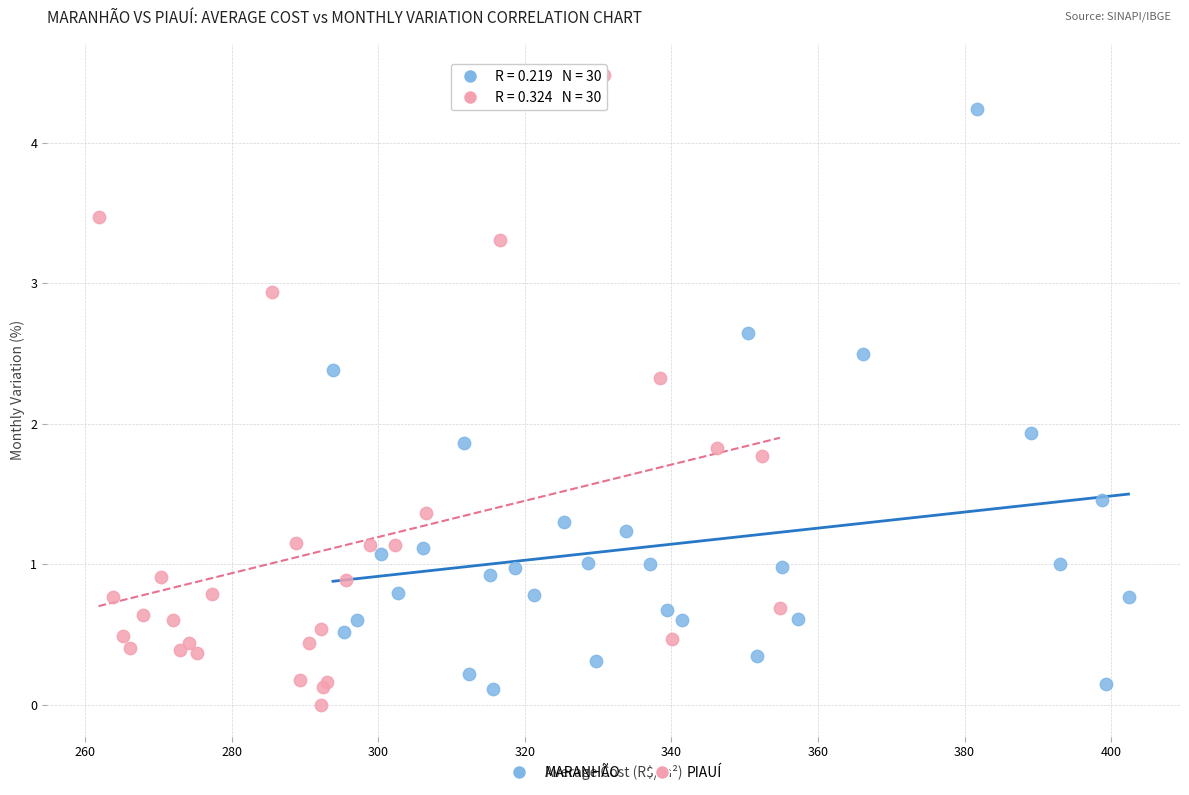

Which series reaches the maximum Y coordinate?

PIAUÍ